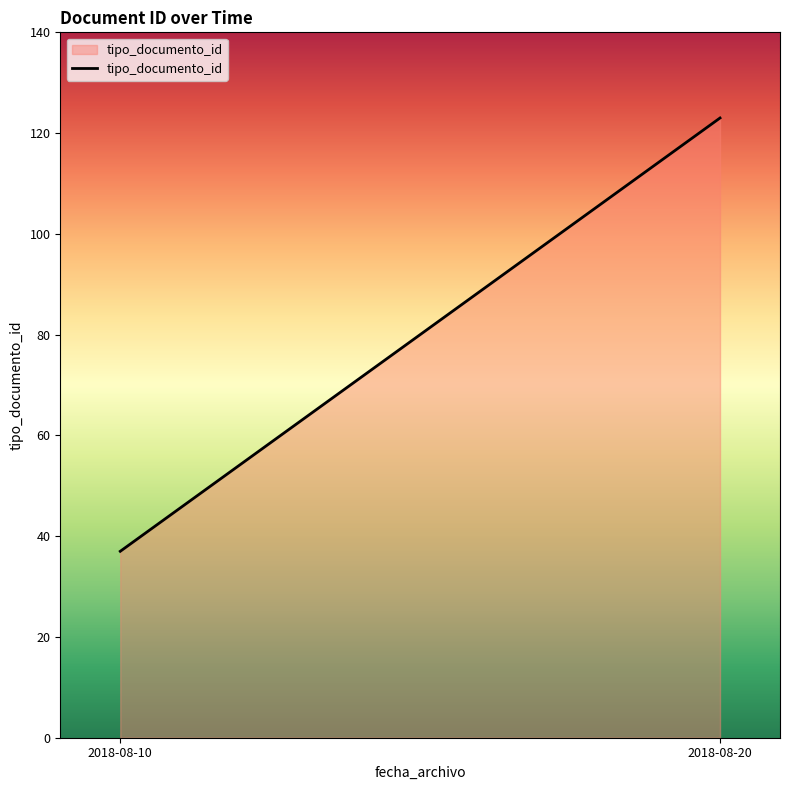

What is the difference between the maximum and minimum values?

86